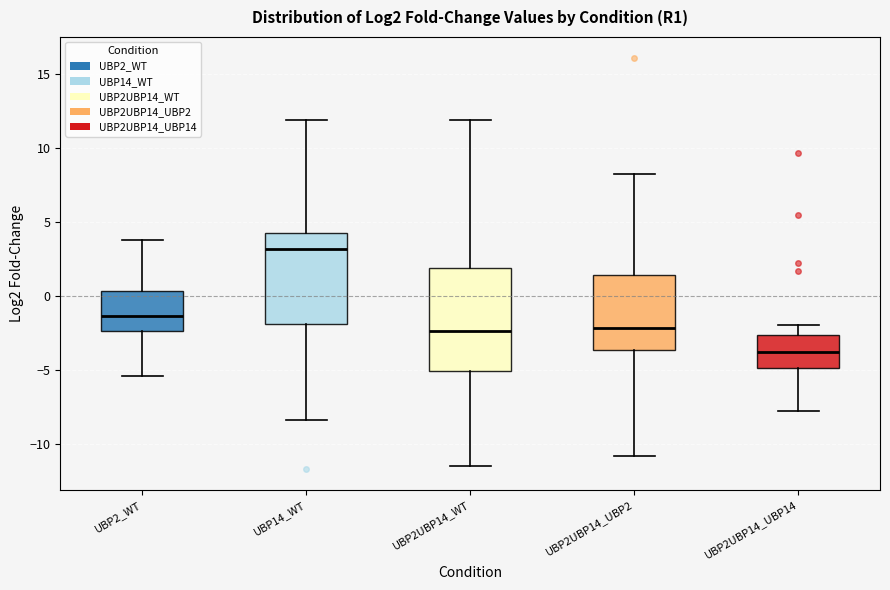

Where is the upper edge of the box for UBP2UBP14_UBP2 on the y-axis? The values are not printed on the chart, so give them approximately, as read against the axis.

1.5